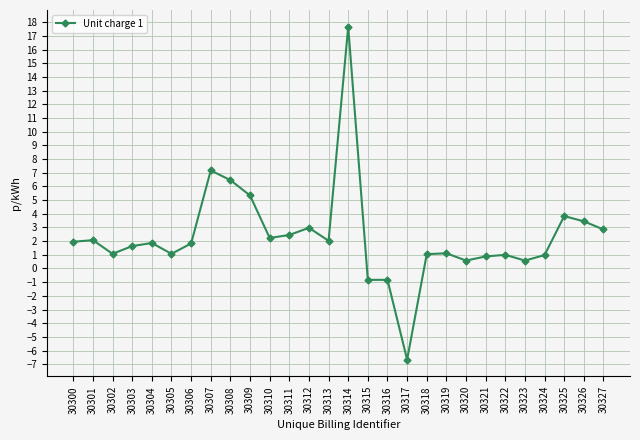

Which category has the highest value across all series?

30314